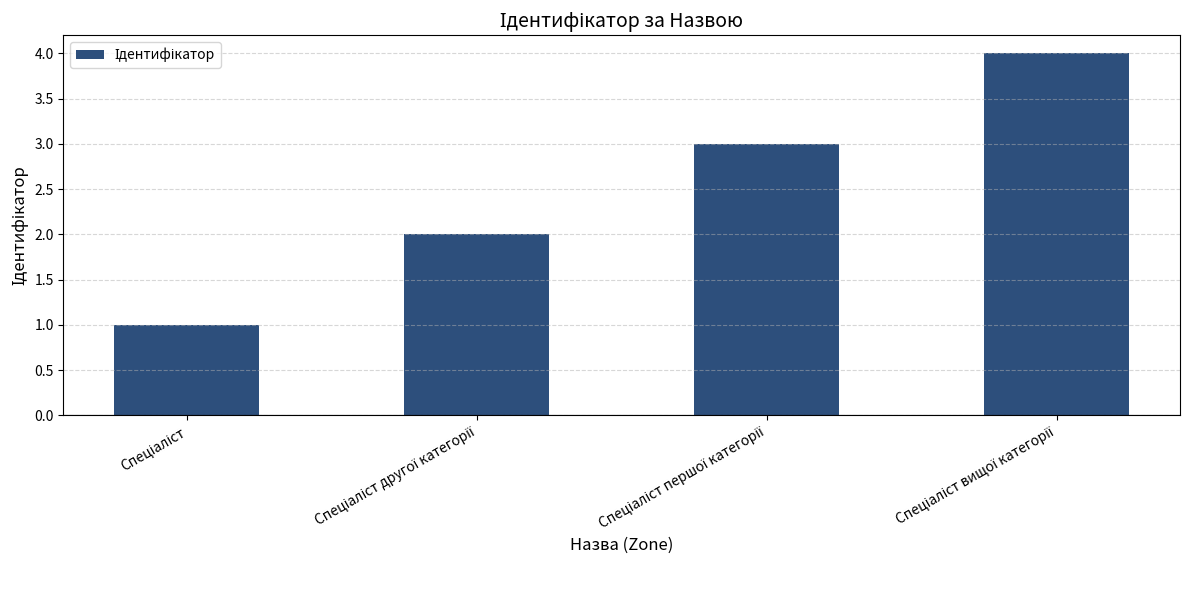

What is the difference between the maximum and minimum values?

3